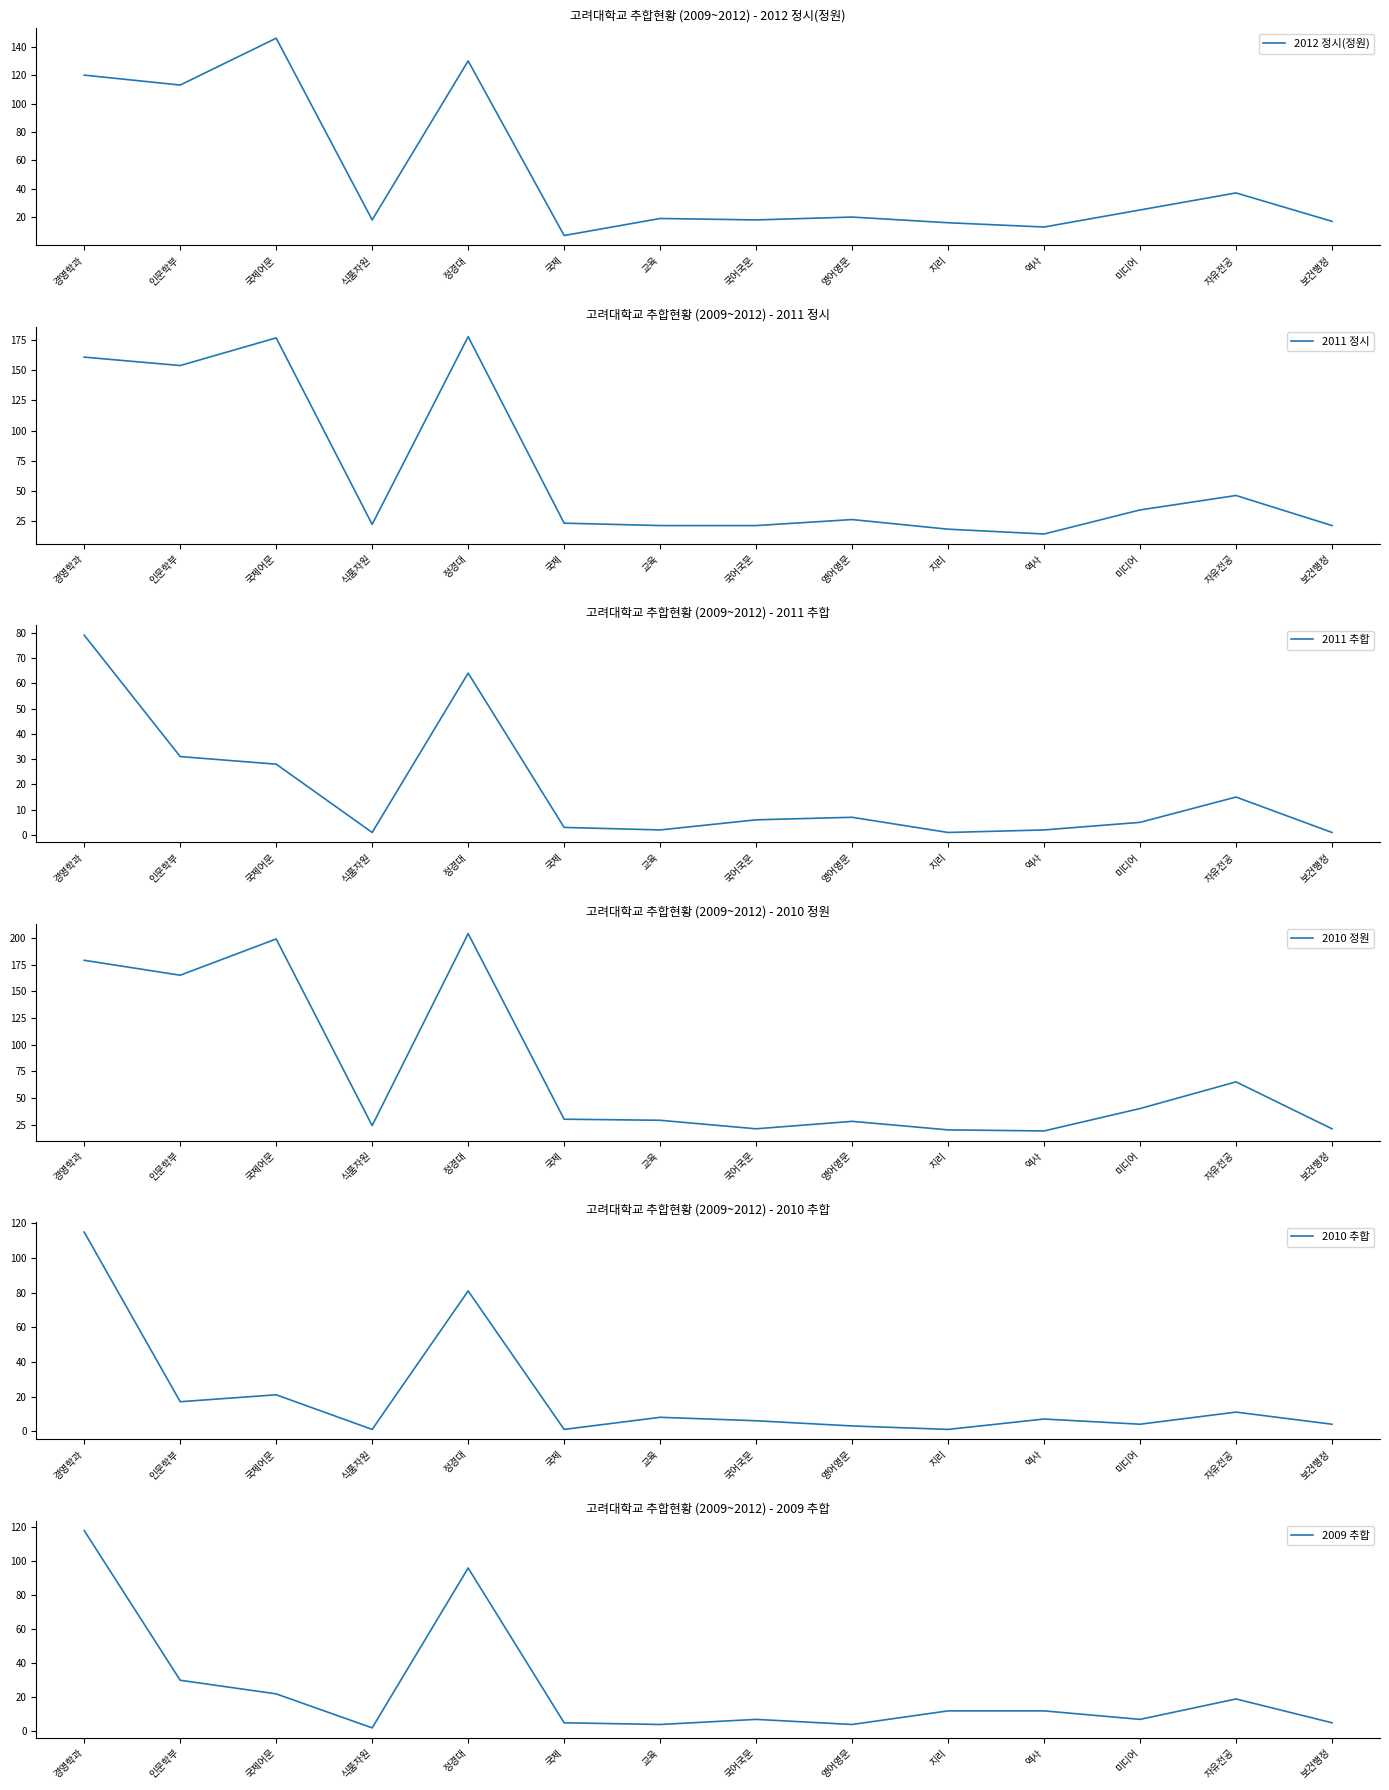

How many data points in 2009 추합 are less than 12?

7